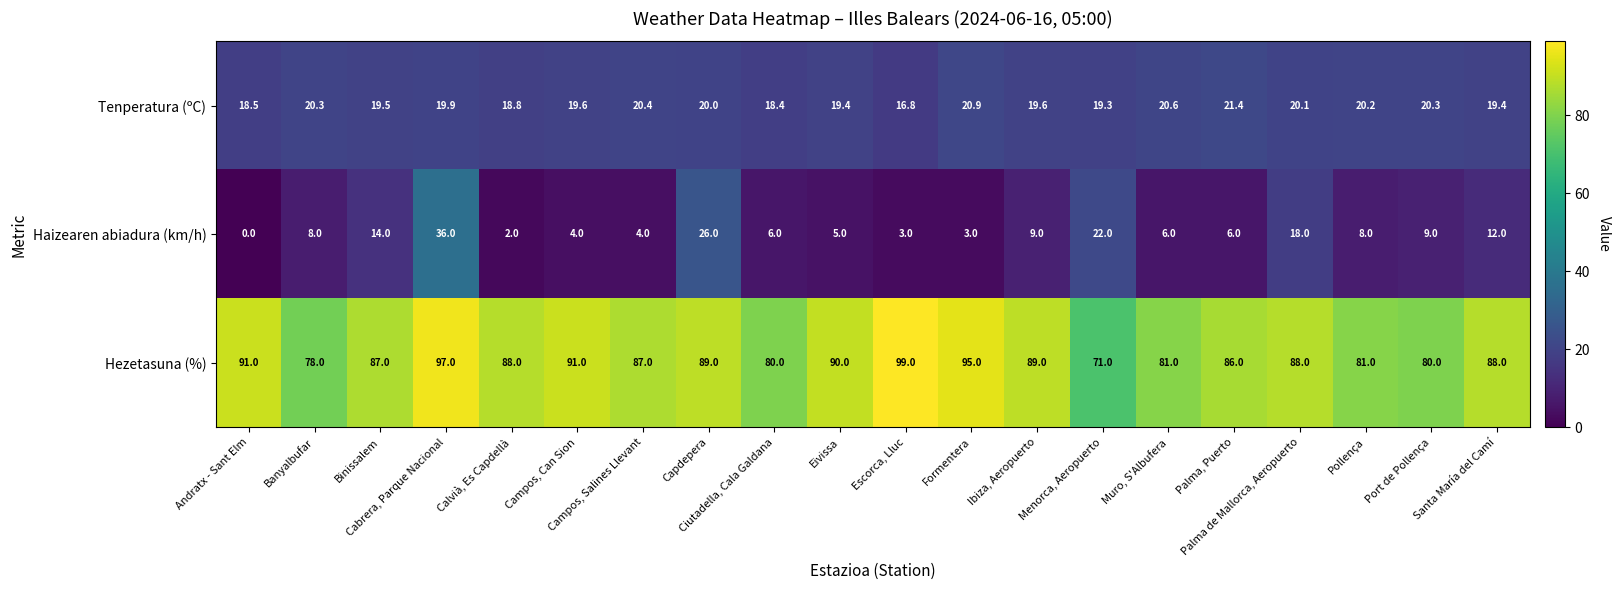

Which series changed the most between Cabrera, Parque Nacional and Palma de Mallorca, Aeropuerto?

Haizearen abiadura (km/h)